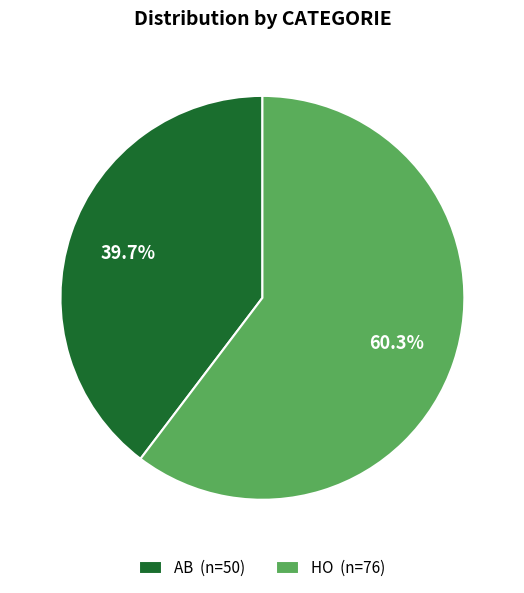

How much of the chart is everything except AB?

60.3%